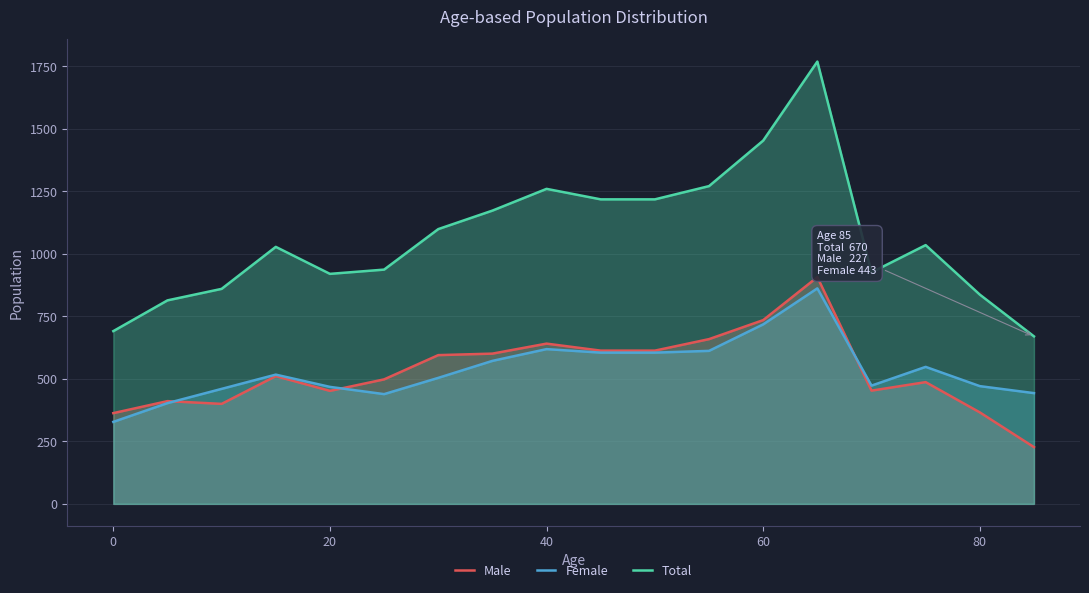

Read the Female value at 40, to the nearest 50.

600